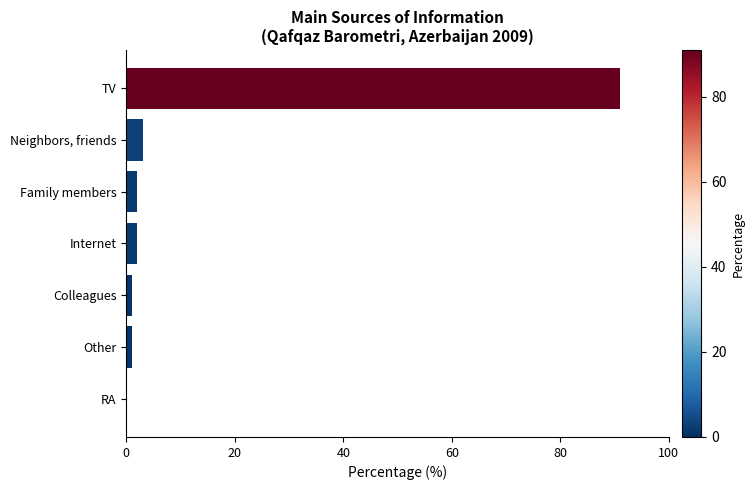

Reading top to bottom, extract all data points from this chart.

TV=91	Neighbors, friends=3	Family members=2	Internet=2	Colleagues=1	Other=1	RA=0